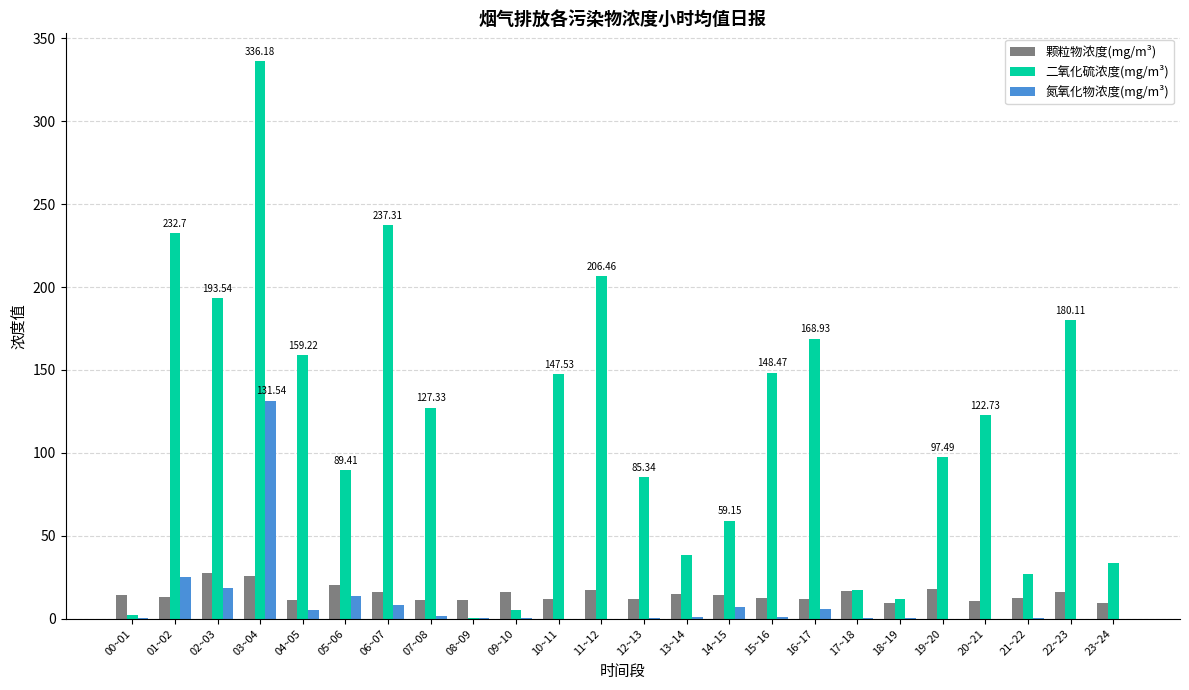

At which category is the sum across all series the highest?

03~04